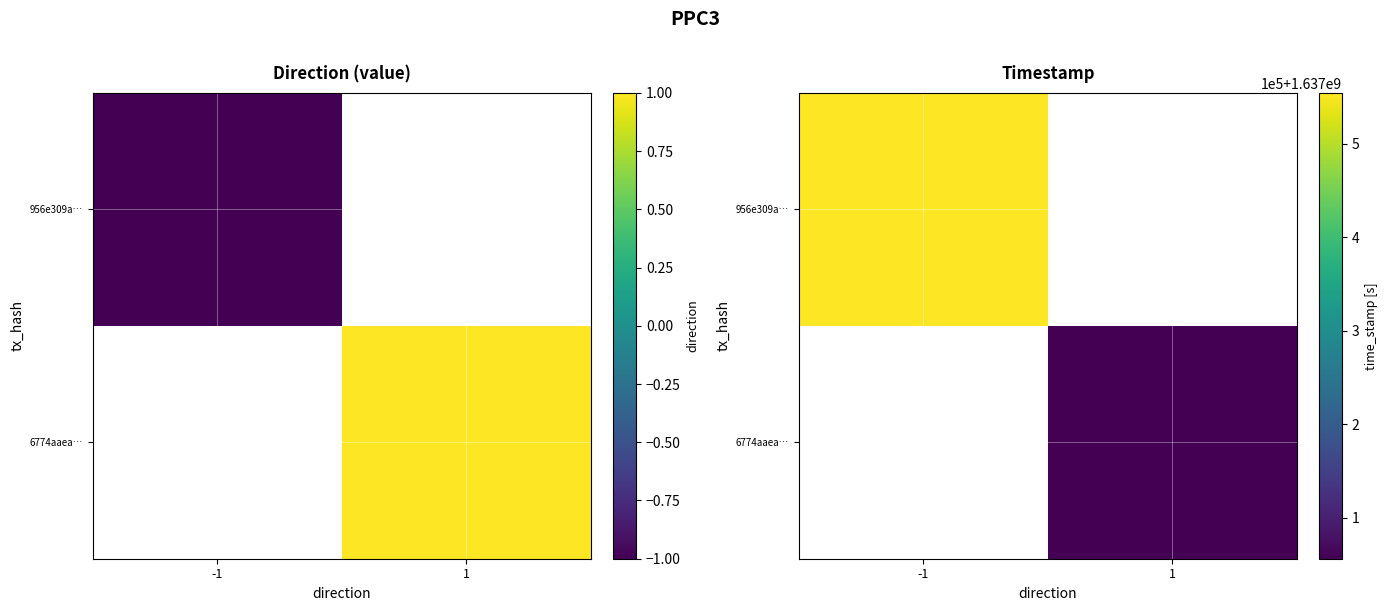

At how many categories does at least one series exceed 1637147636?

1